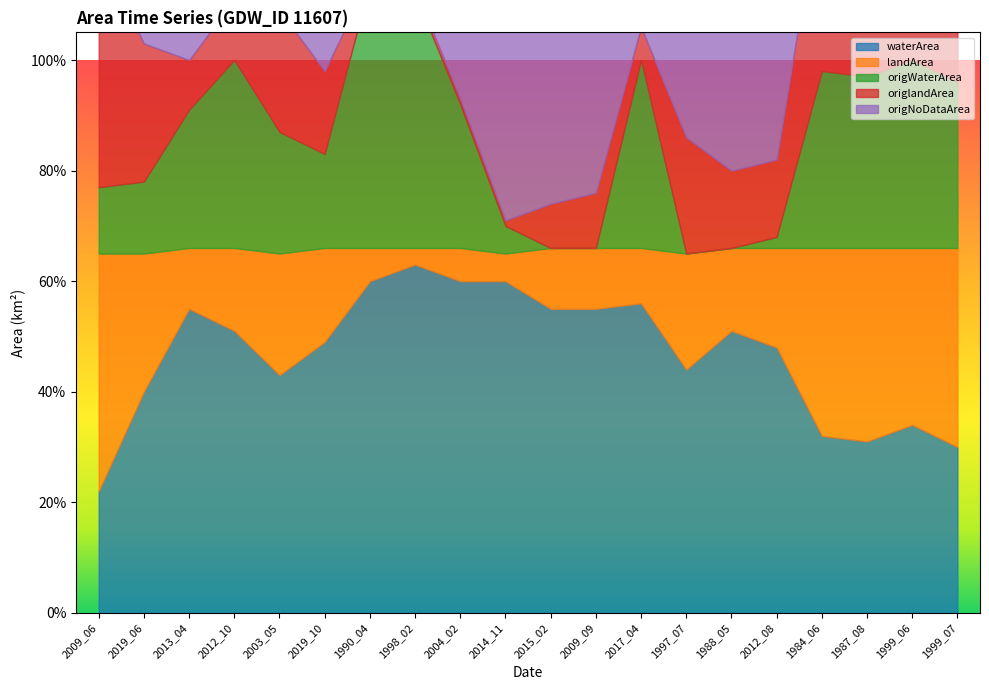

Does the chart display data point markers on the line(s)?

No